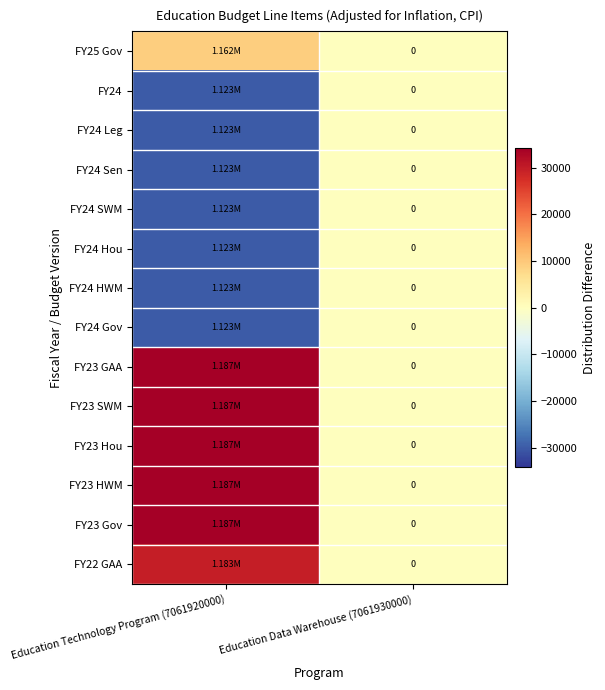

At which label does FY23 GAA reach its minimum?

Education Data Warehouse (7061930000)